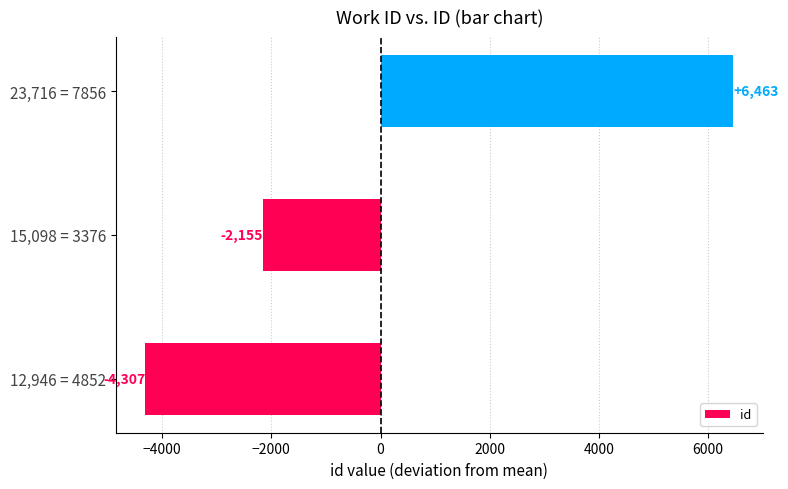

What value does the data have at 23,716 = 7856?

6462.7